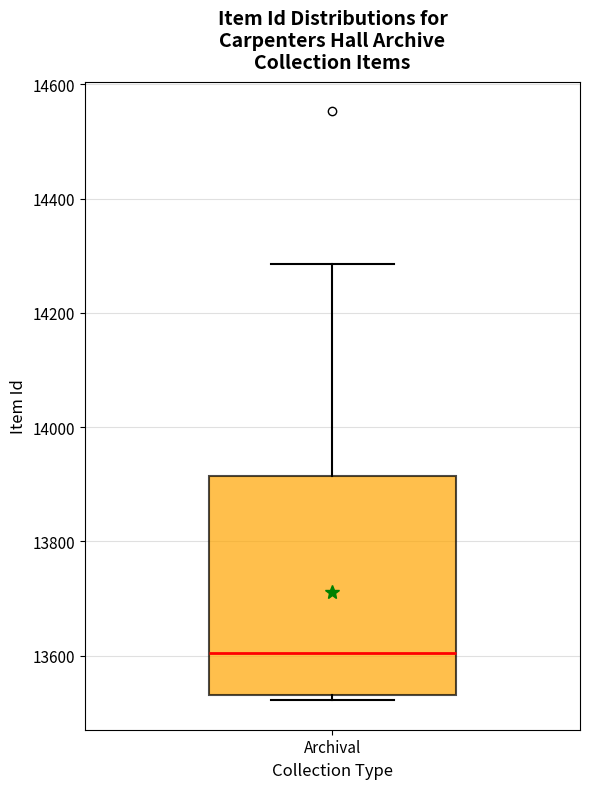

Read this box plot against the y-axis: the position of the median line, the range covered by the box, and the ends of both whiskers. The values are not printed on the chart, so give them approximately, as read against the axis.

median 13600, box 13540 to 13920, whiskers 13520 to 14280